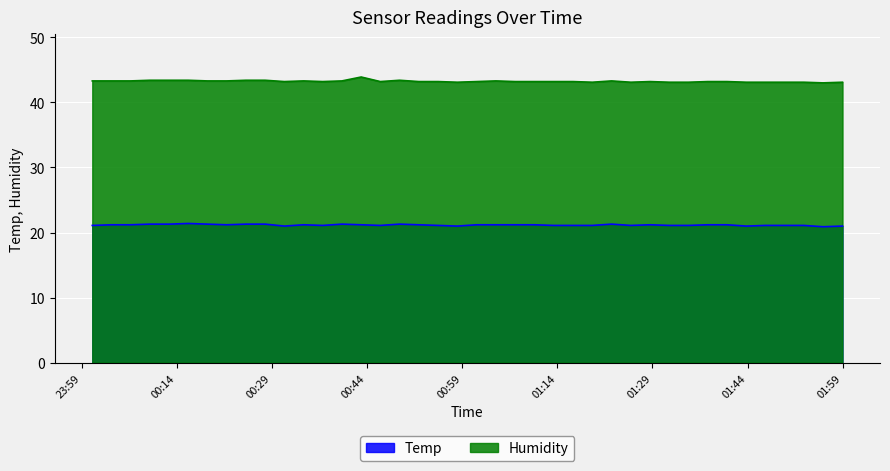

True or false: Humidity and Temp intersect in this chart.

False